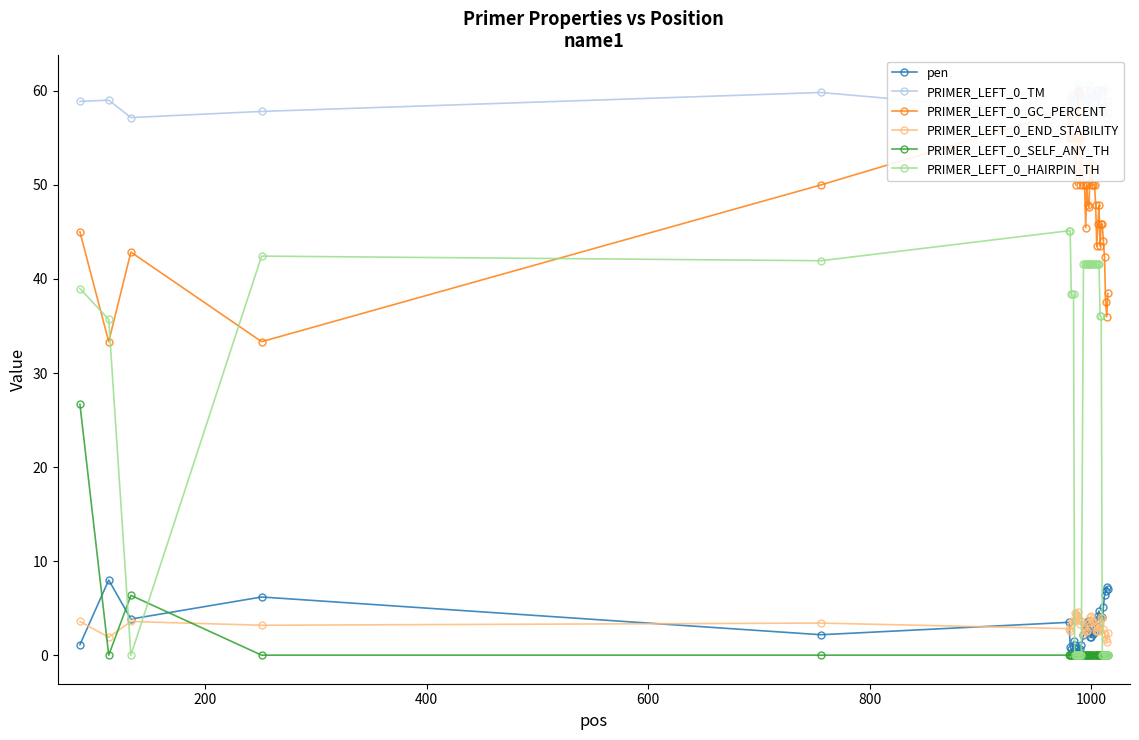

What is the value of the PRIMER_LEFT_0_END_STABILITY point at the 34th from the left?

4.0